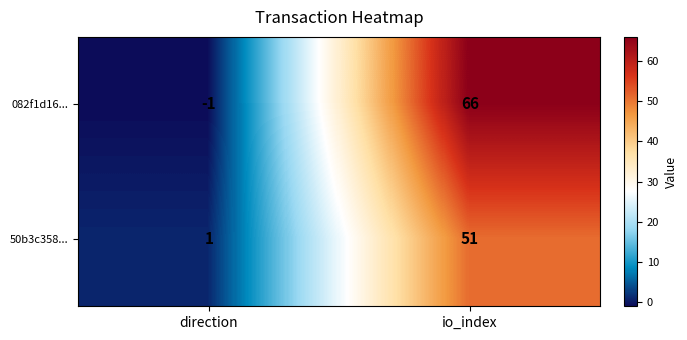

What is the difference between the maximum and minimum values in the 50b3c358... series?

50